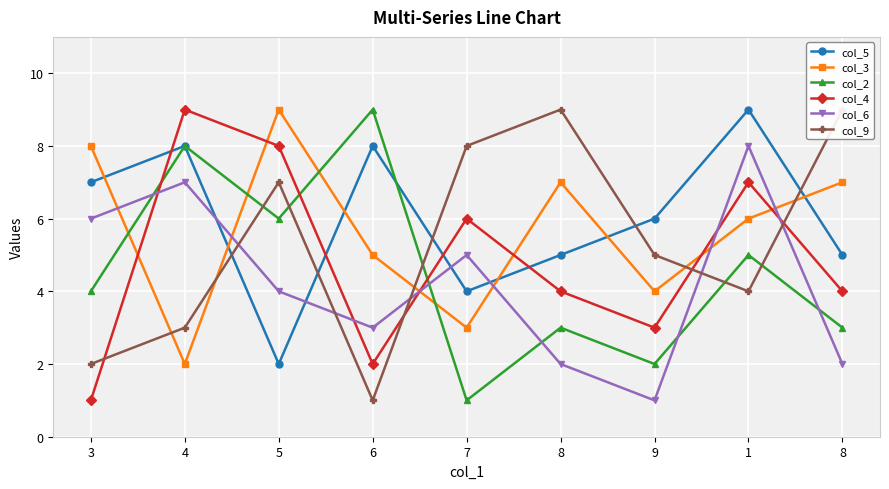

What is the value of the col_2 point at the 4th from the left?

9